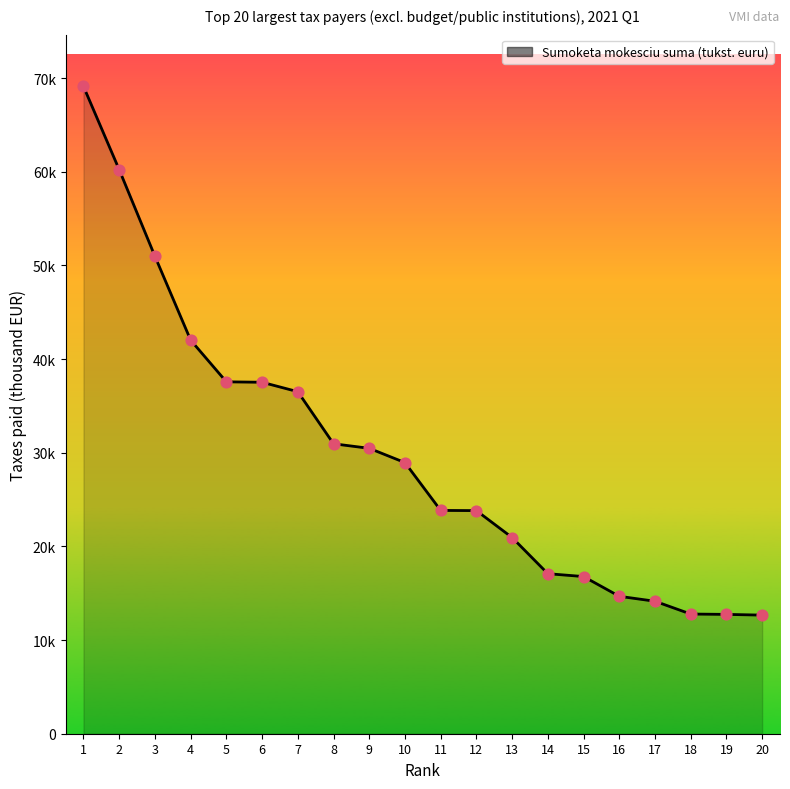

Does the chart have visible grid lines?

No